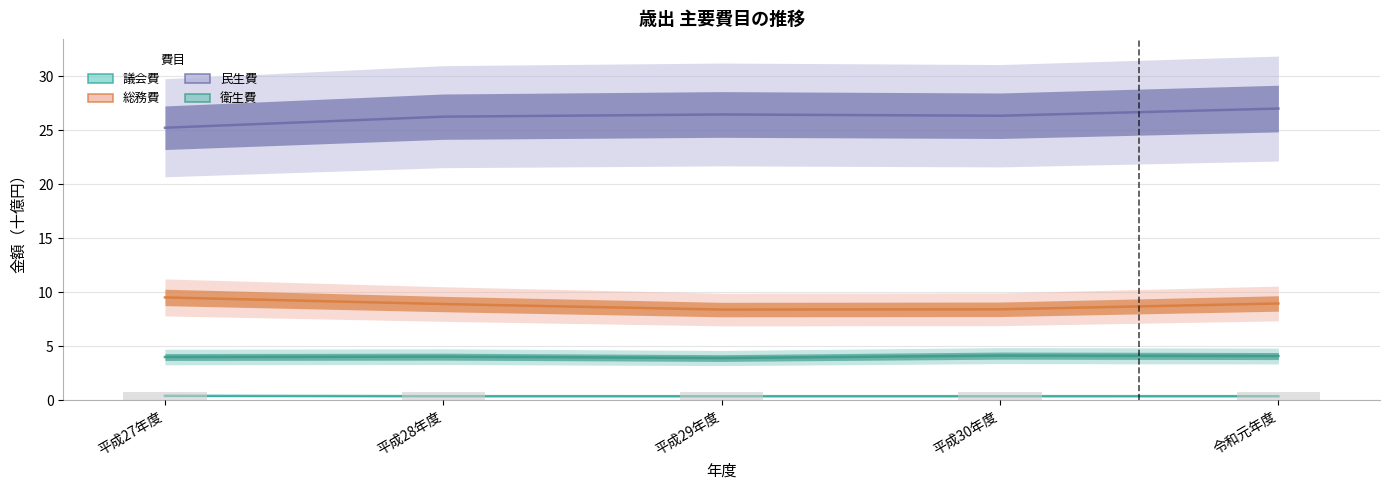

Rank the series by their maximum value, from lowest to highest.

議会費, 衛生費, 総務費, 民生費